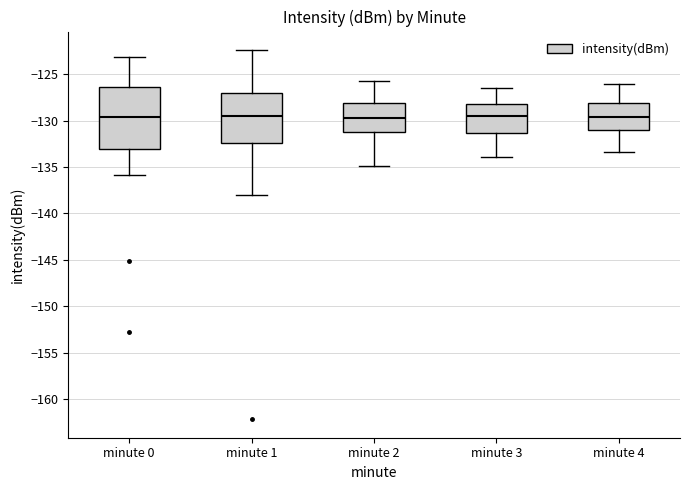

Reading left to right, transcribe this box plot: for each box, give where its median line is, the range the box spans, and where its two whiskers end, as read against the y-axis. The values are not printed on the chart, so give them approximately, as read against the axis.

minute 0: median -129.5, box -133.0 to -126.5, whiskers -136.0 to -123.0
minute 1: median -129.5, box -132.5 to -127.0, whiskers -138.0 to -122.5
minute 2: median -129.5, box -131.0 to -128.0, whiskers -135.0 to -125.5
minute 3: median -129.5, box -131.5 to -128.0, whiskers -134.0 to -126.5
minute 4: median -129.5, box -131.0 to -128.0, whiskers -133.5 to -126.0